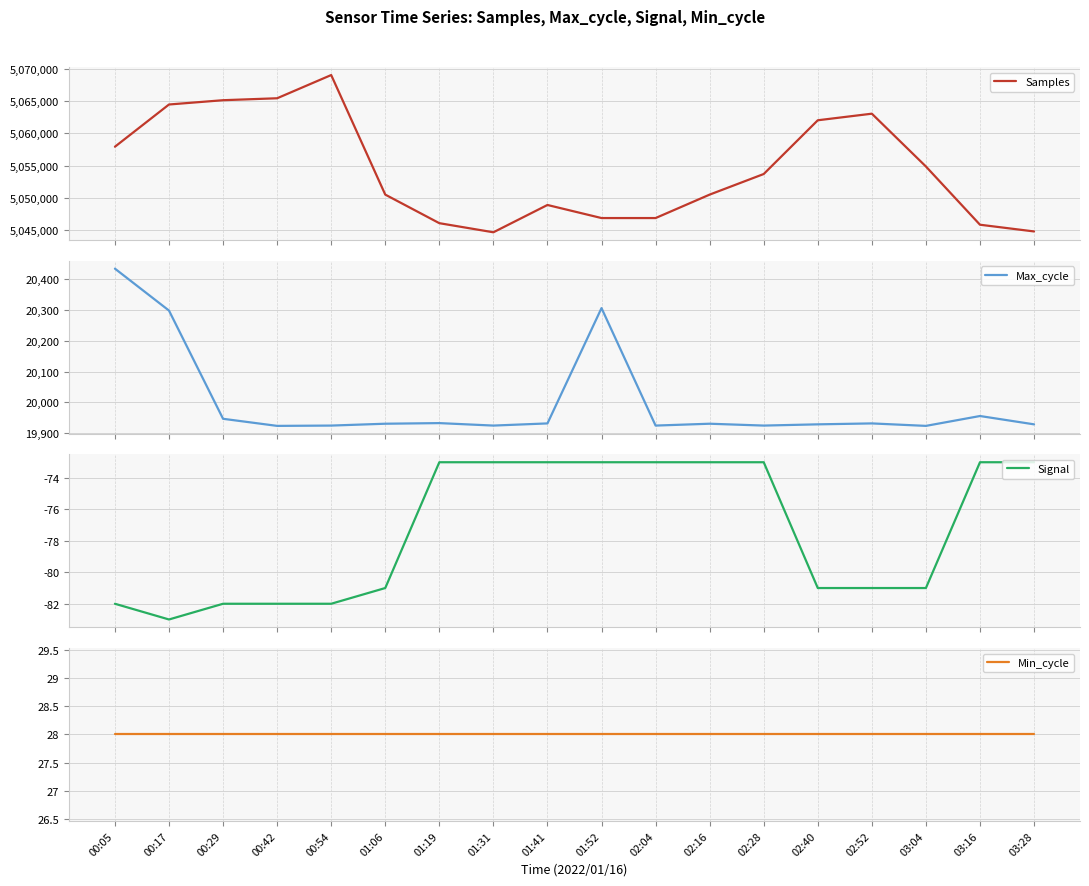

What is the value of the Max_cycle point at the 11th from the left?

19925